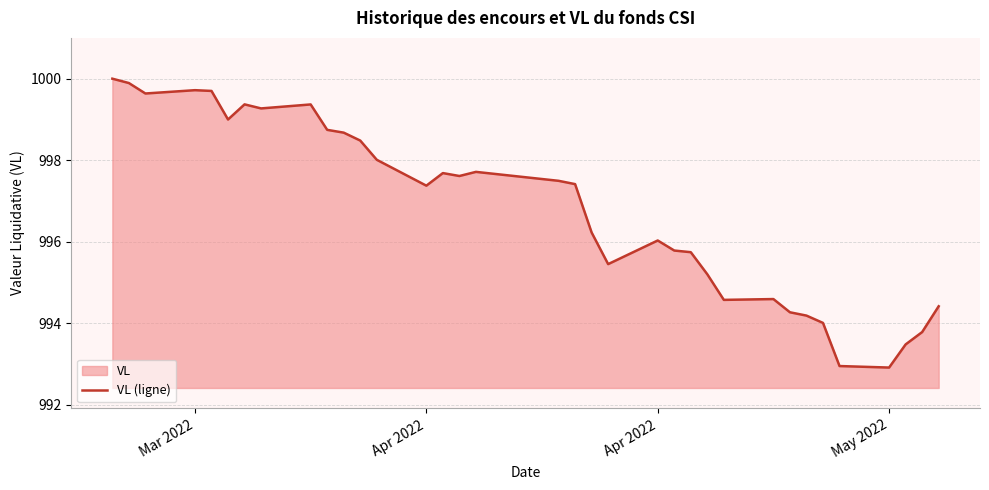

Reading left to right, transcribe all the data shown in this chart.

1000.0	999.9	999.6	999.7	999.7	999.0	999.4	999.3	999.4	998.7	998.7	998.5	998.0	997.4	997.7	997.6	997.7	997.5	997.4	996.2	995.5	996.0	995.8	995.7	995.2	994.6	994.6	994.3	994.2	994.0	993.0	992.9	993.5	993.8	994.4